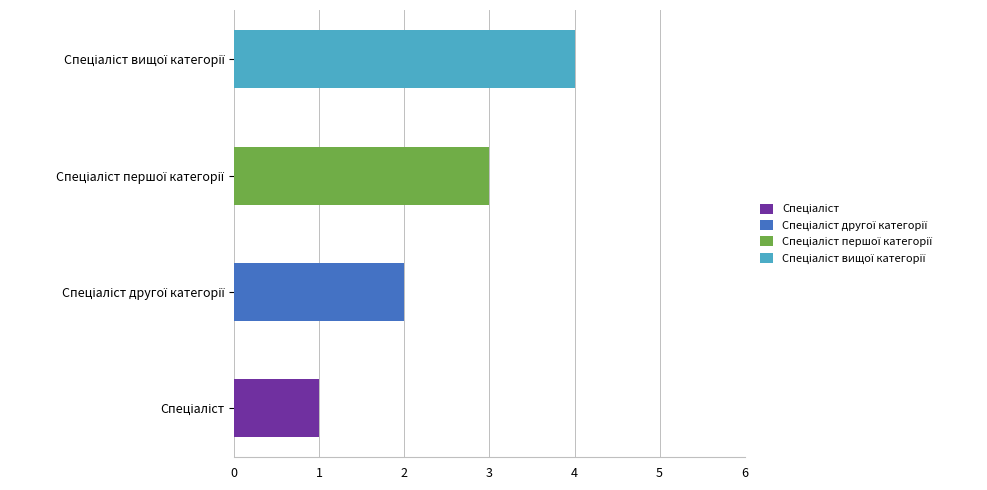

What is the label of the 3rd bar from the left?

Спеціаліст першої категорії